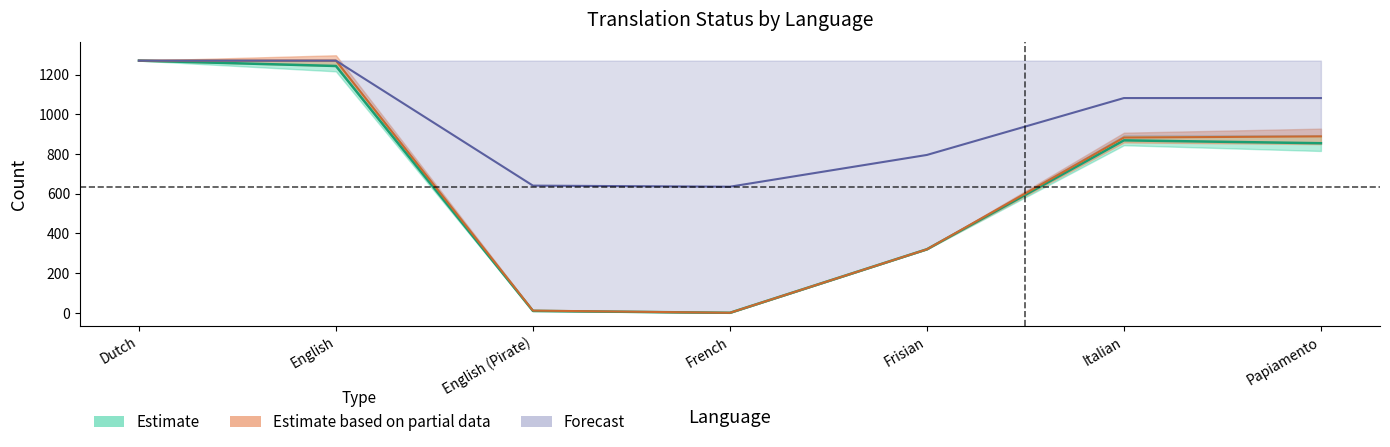

In translated, how many points are lower than both neighbors (excluding endpoints)?

1